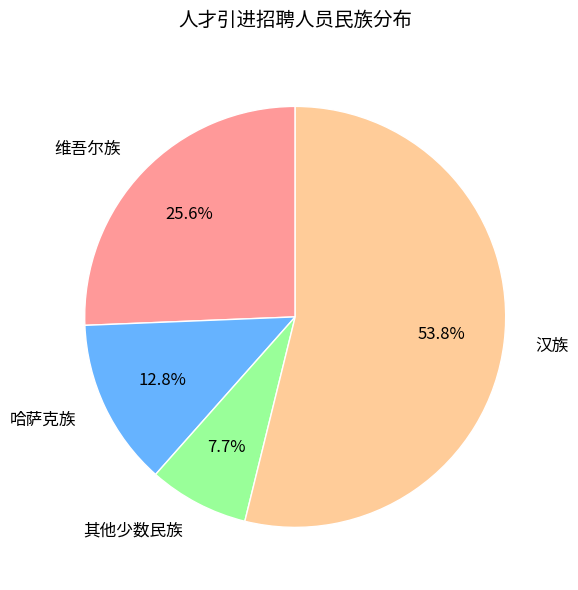

What is the largest slice in the pie chart?

汉族